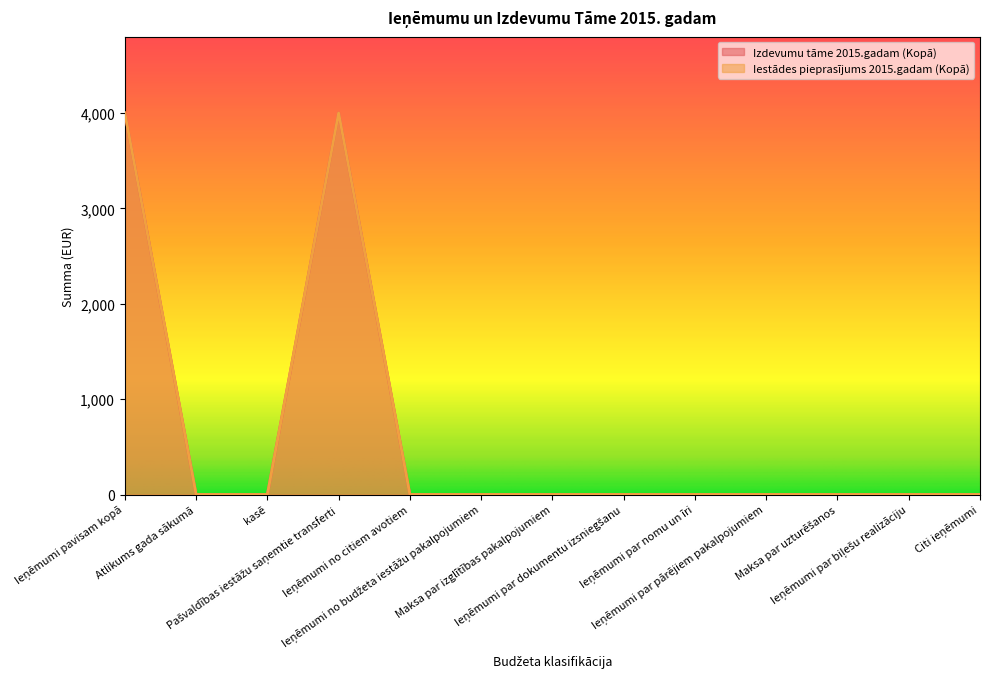

Is the value of Iestādes pieprasījums 2015.gadam (Kopā) at Ieņēmumi par dokumentu izsniegšanu greater than the value of Izdevumu tāme 2015.gadam (Kopā) at kasē?

No